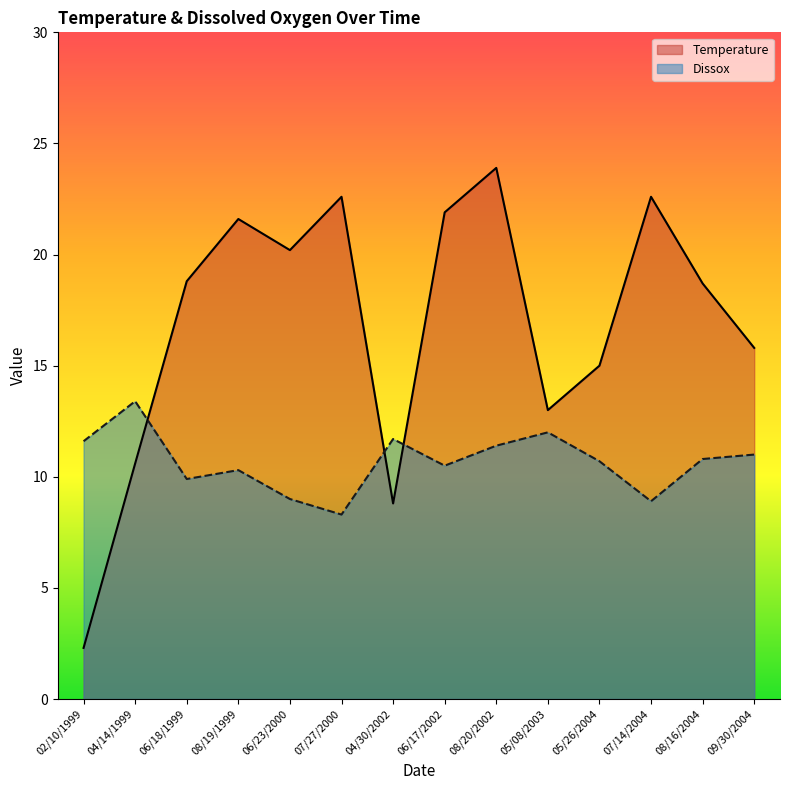

What is the difference between the maximum and minimum values in the Temperature series?

21.6